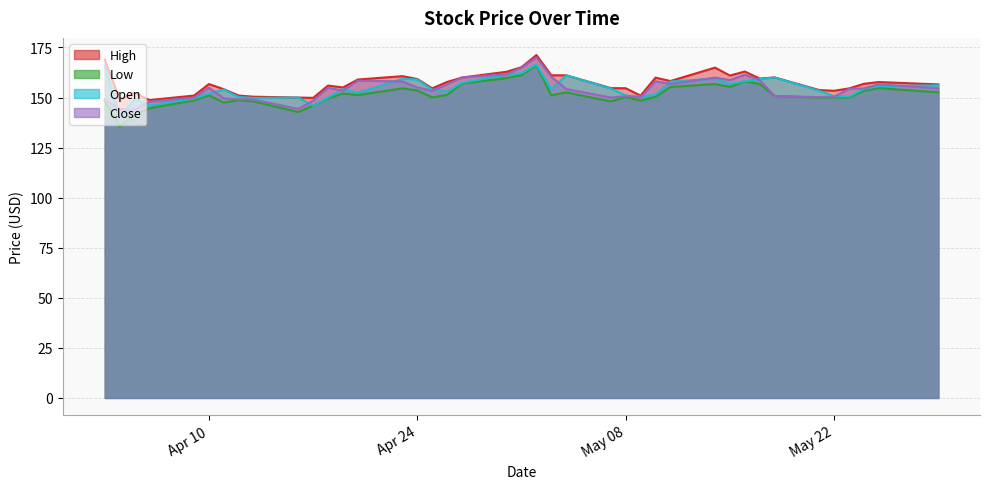

At which label does Open first exceed 154?

2018-04-03